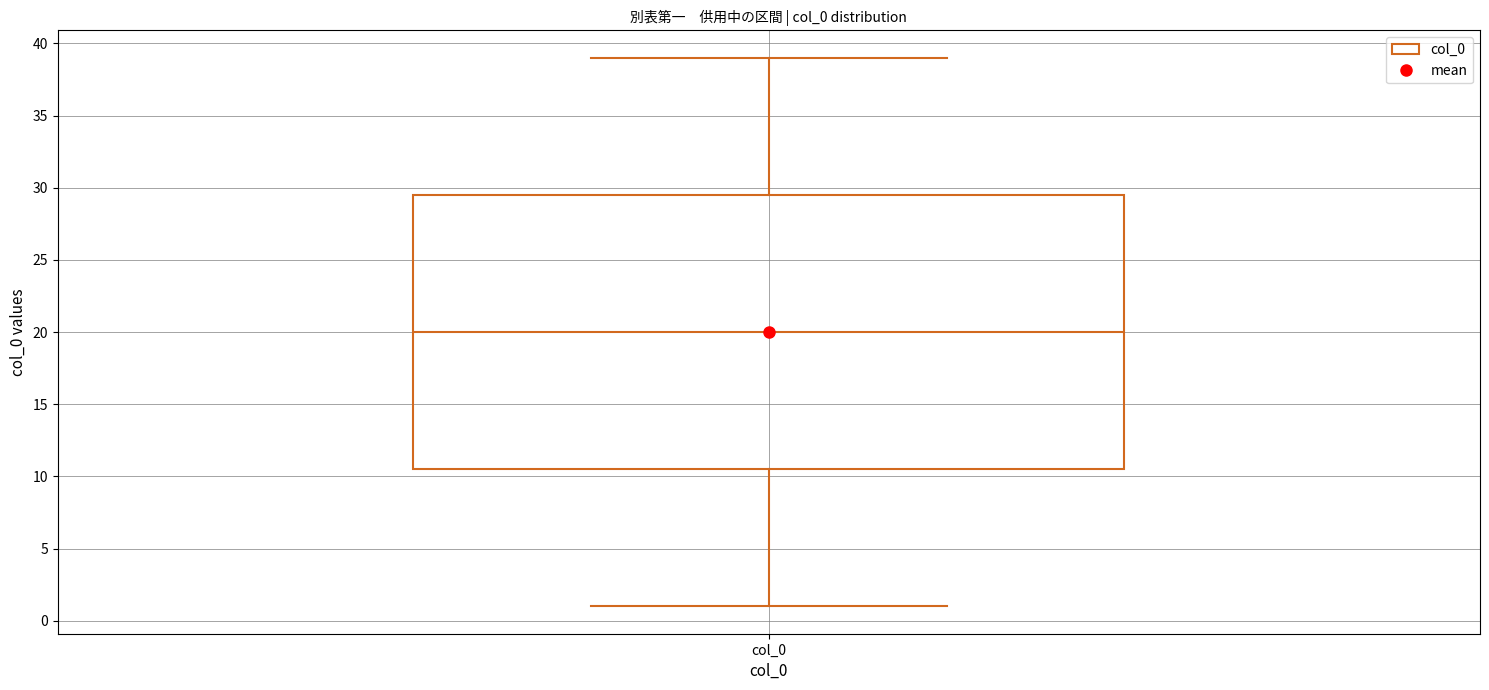

Read this box plot against the y-axis: the position of the median line, the range covered by the box, and the ends of both whiskers. The values are not printed on the chart, so give them approximately, as read against the axis.

median 20.0, box 10.5 to 29.5, whiskers 1.0 to 39.0